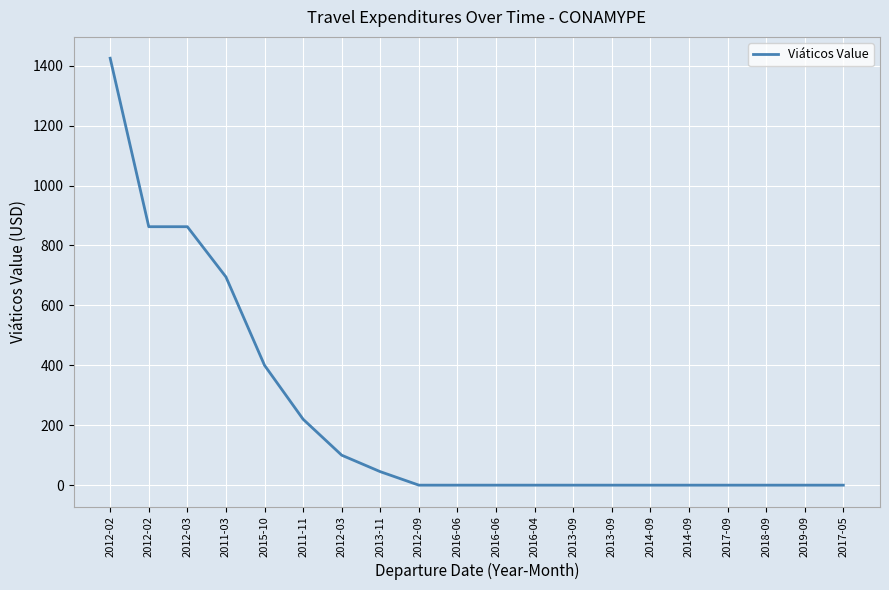

How many lines are shown in the chart?

1